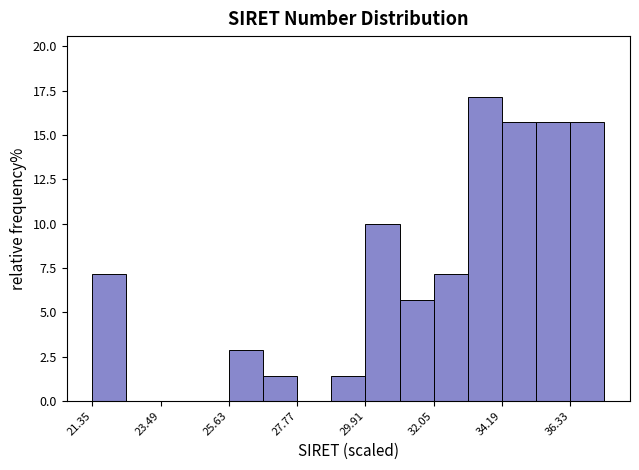

Around what value on the x-axis is the tallest bar? Give the approximate position of its centre, as read against the axis.

33.5